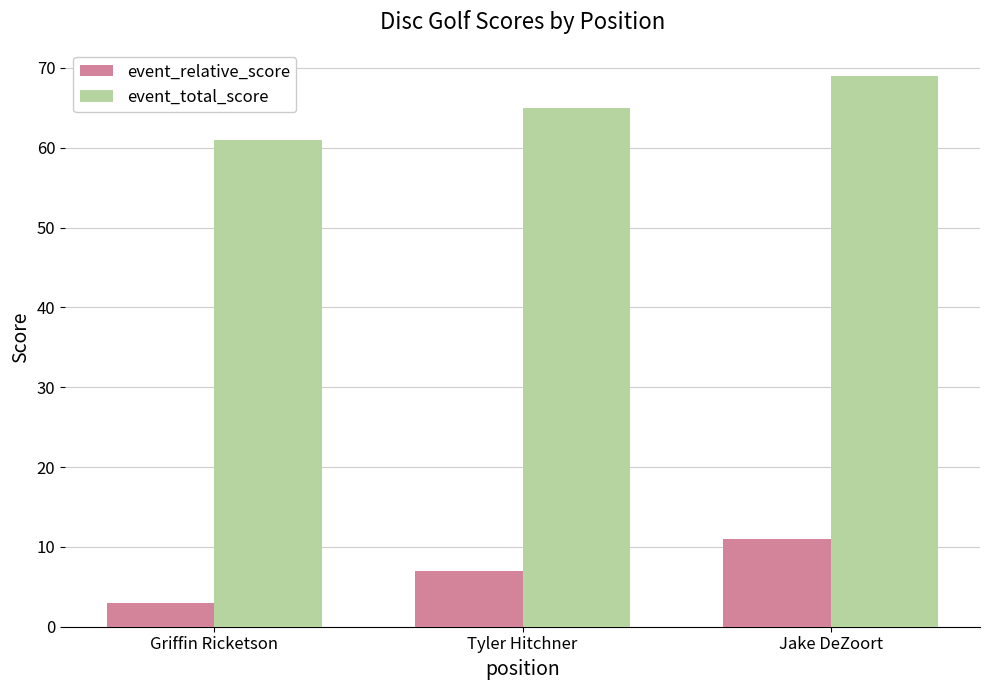

What is the sum of the event_relative_score values at Tyler Hitchner and Jake DeZoort?

18